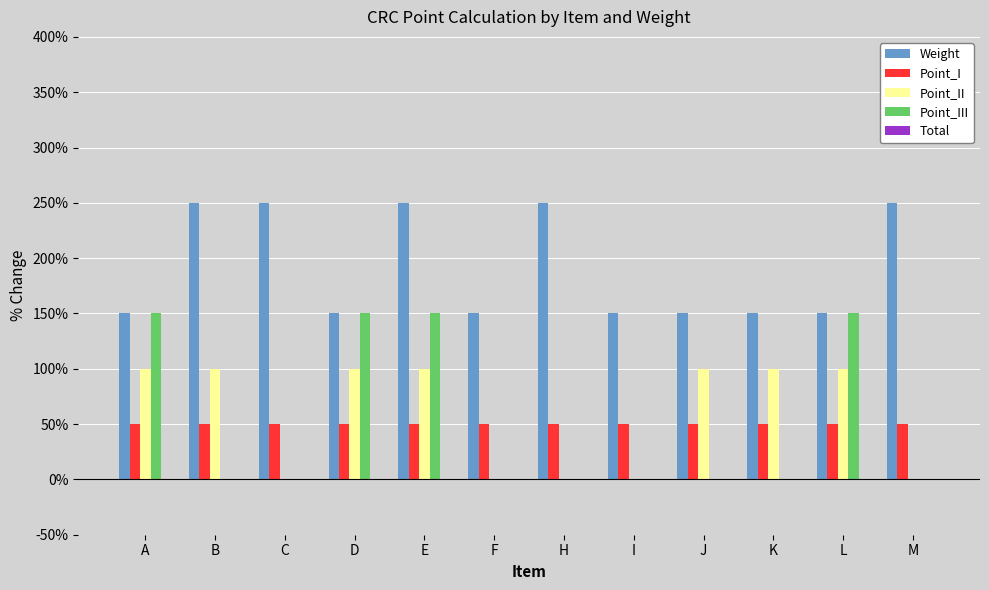

Does the chart contain stacked bars?

No